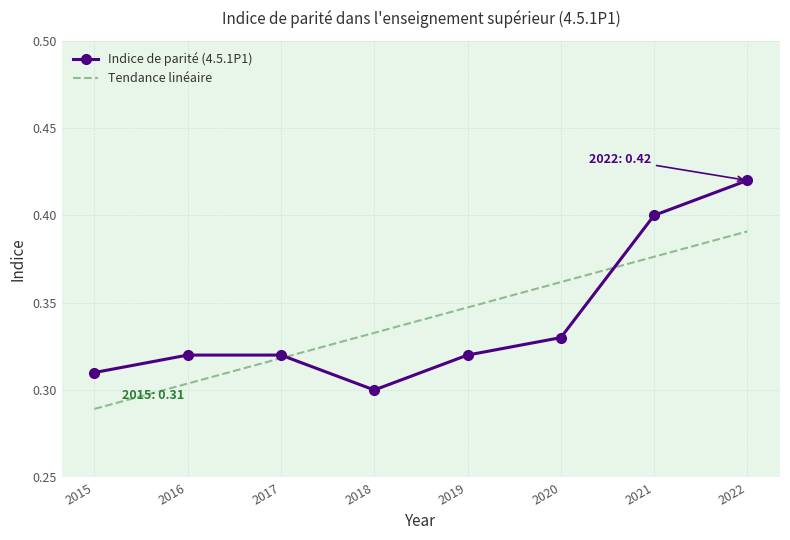

How many Tendance linéaire values are between 0 and 1?

8